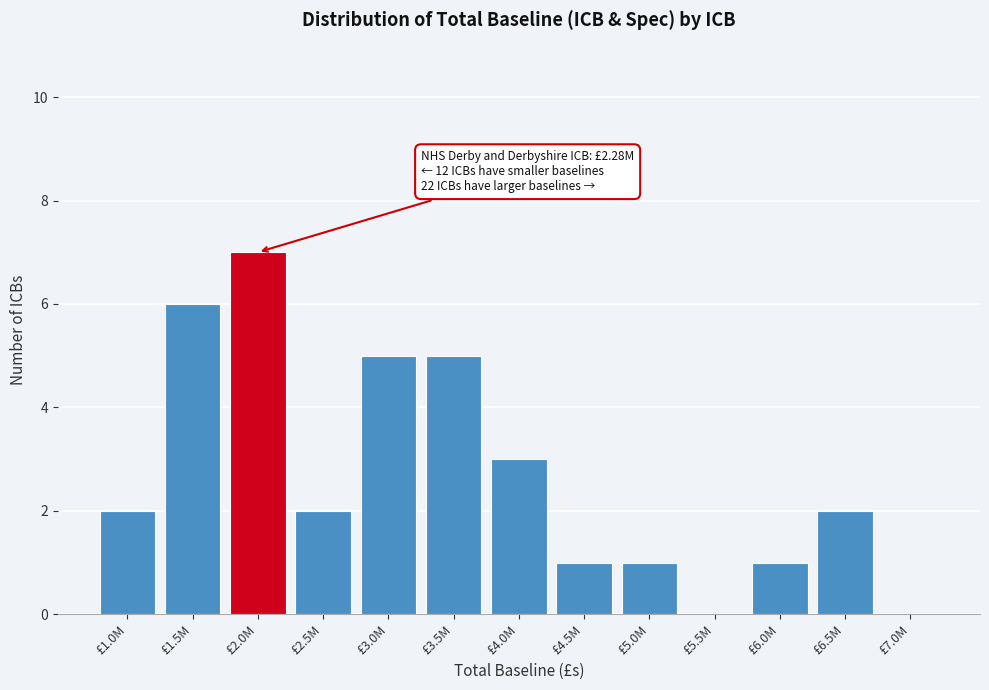

Reading left to right, extract all data points from this chart.

£1.0M=2	£1.5M=6	£2.0M=7	£2.5M=2	£3.0M=5	£3.5M=5	£4.0M=3	£4.5M=1	£5.0M=1	£5.5M=0	£6.0M=1	£6.5M=2	£7.0M=0